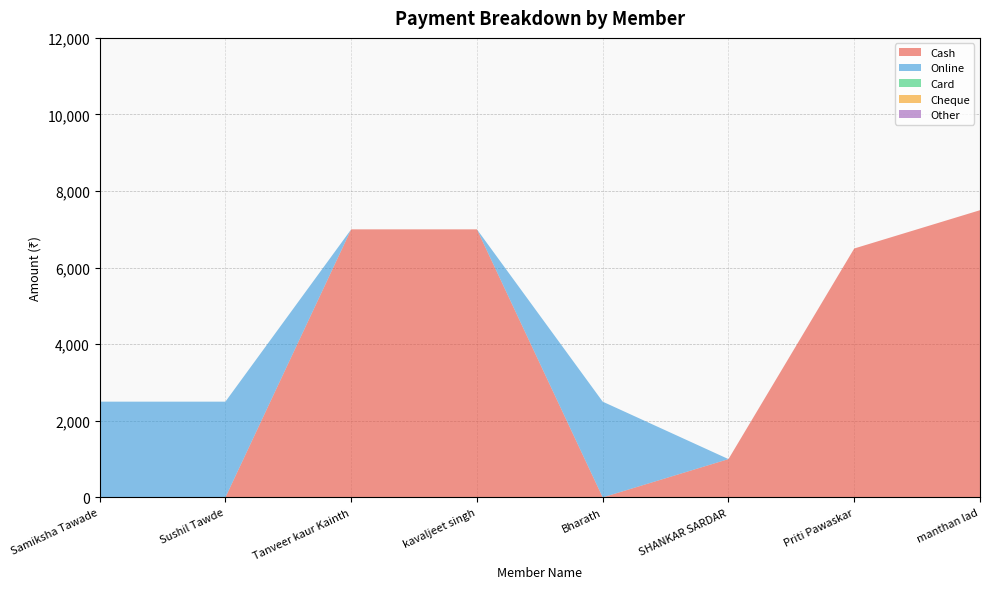

Reading left to right, list all the values displayed in this chart.

Cash: 0	0	7000	7000	0	1000	6500	7500
Online: 2500	2500	0	0	2500	0	0	0
Card: 0	0	0	0	0	0	0	0
Cheque: 0	0	0	0	0	0	0	0
Other: 0	0	0	0	0	0	0	0